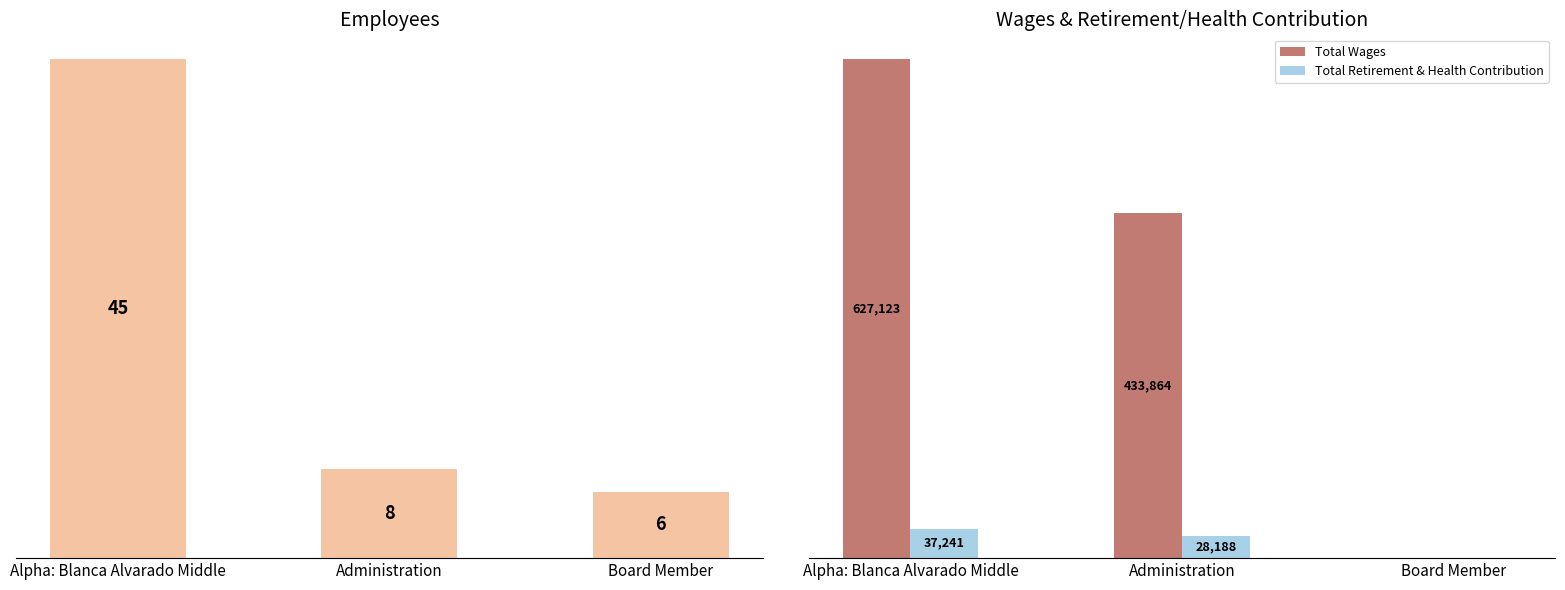

How many data points in Total Wages are less than 433864?

1